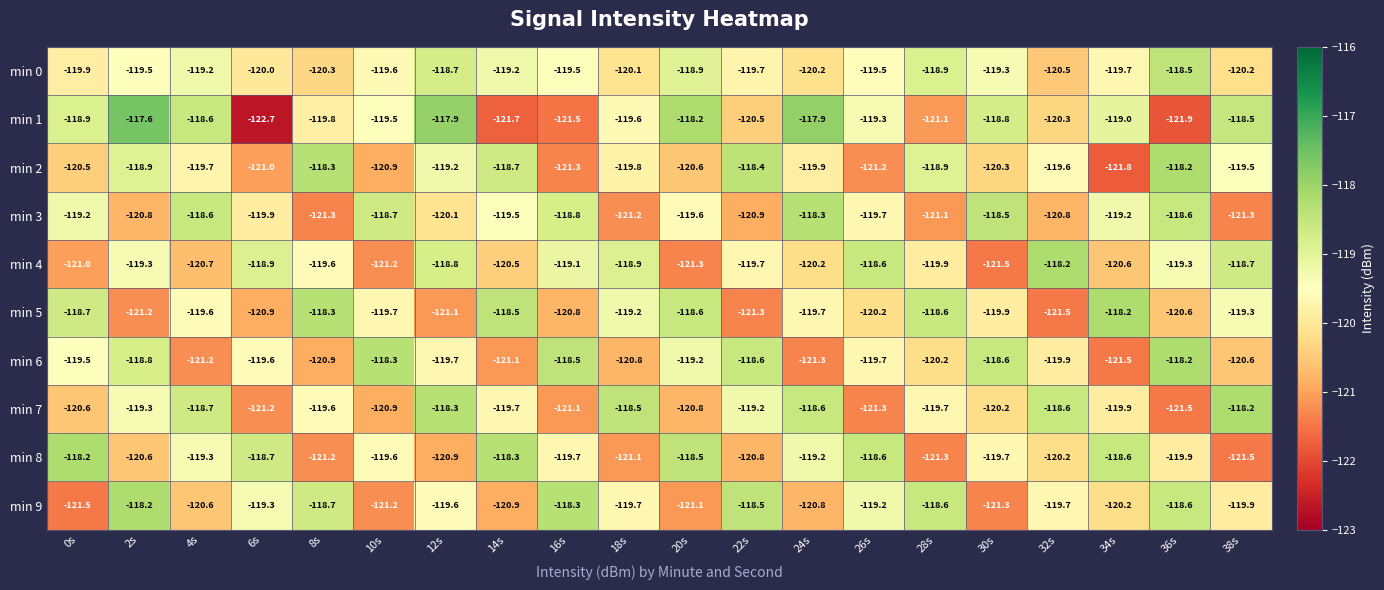

At how many categories does at least one series exceed -119?

20